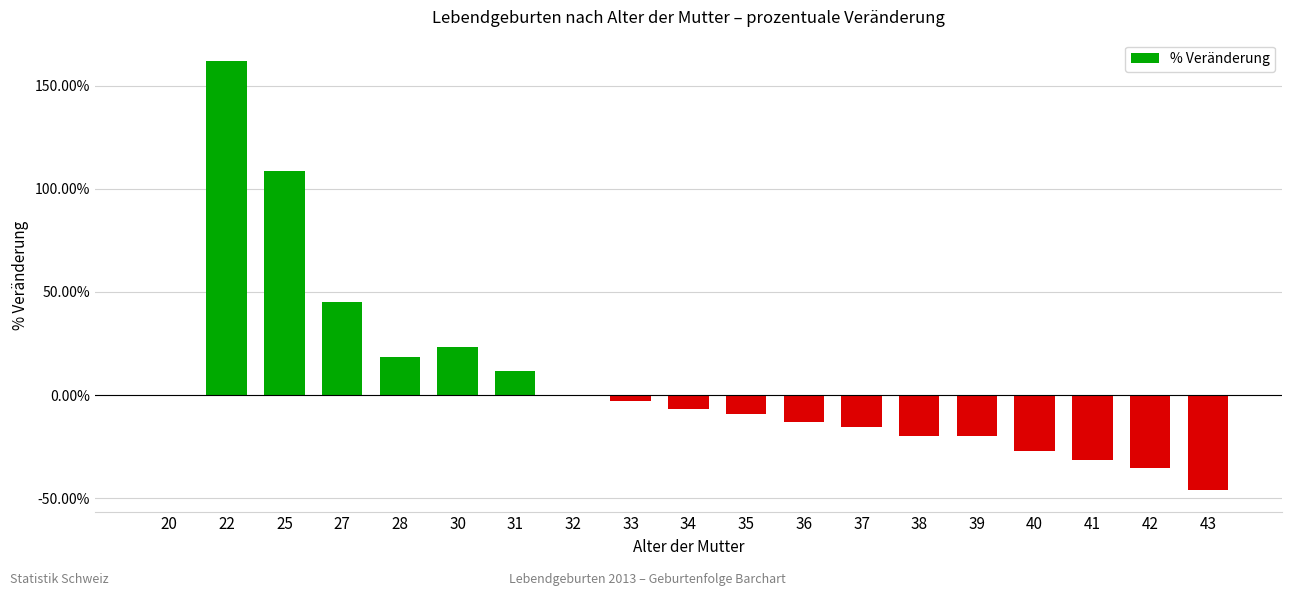

What is the change in value from 25 to 27?

-63.2